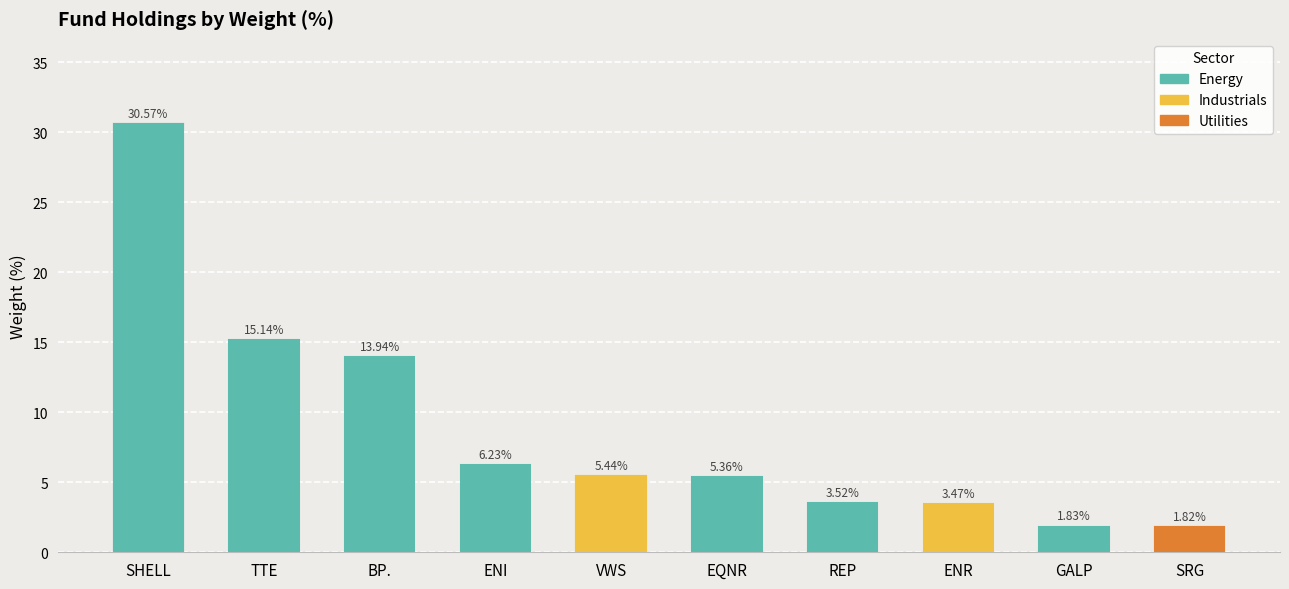

The value at SHELL is 30.6. True or false?

True